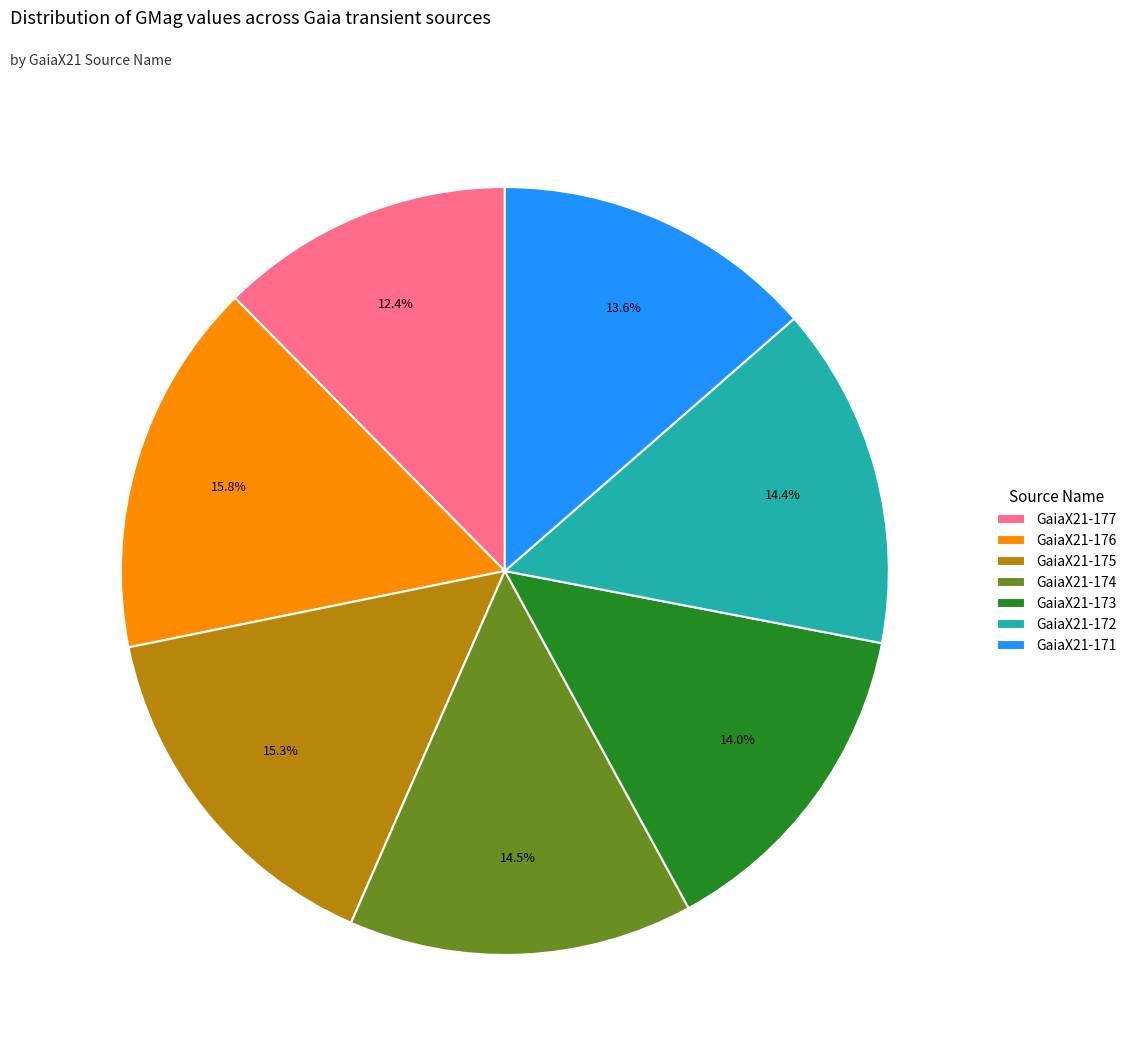

Which category has the biggest portion of the pie?

GaiaX21-176